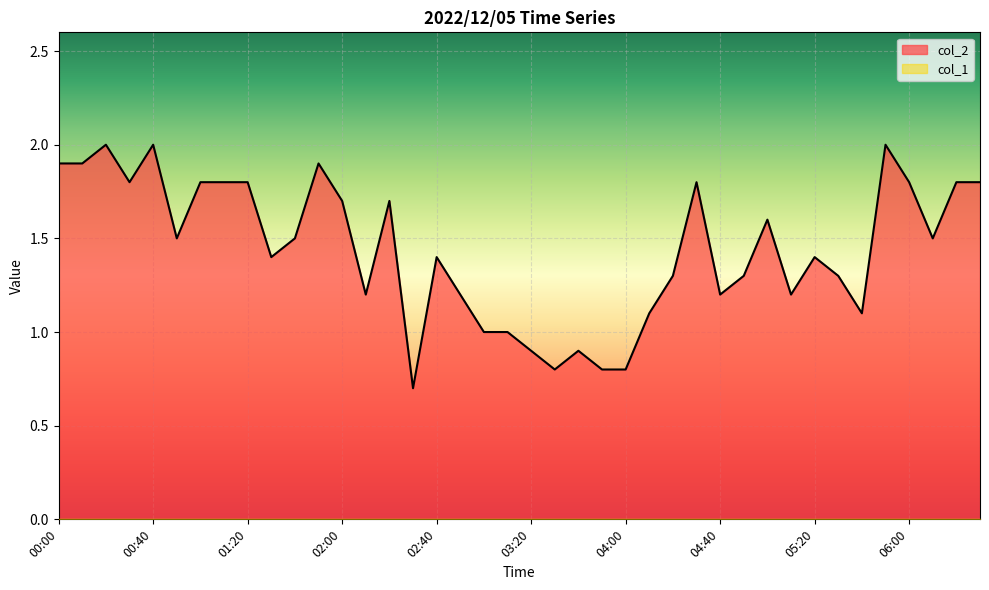

What is the minimum value shown in the chart?

0.0